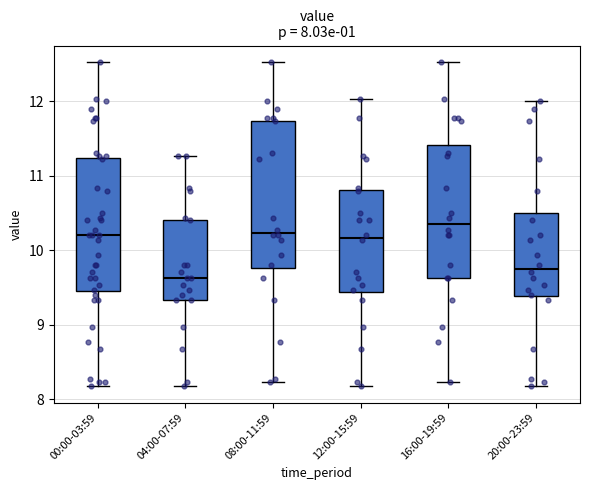

Which box has the lowest median line?

04:00-07:59